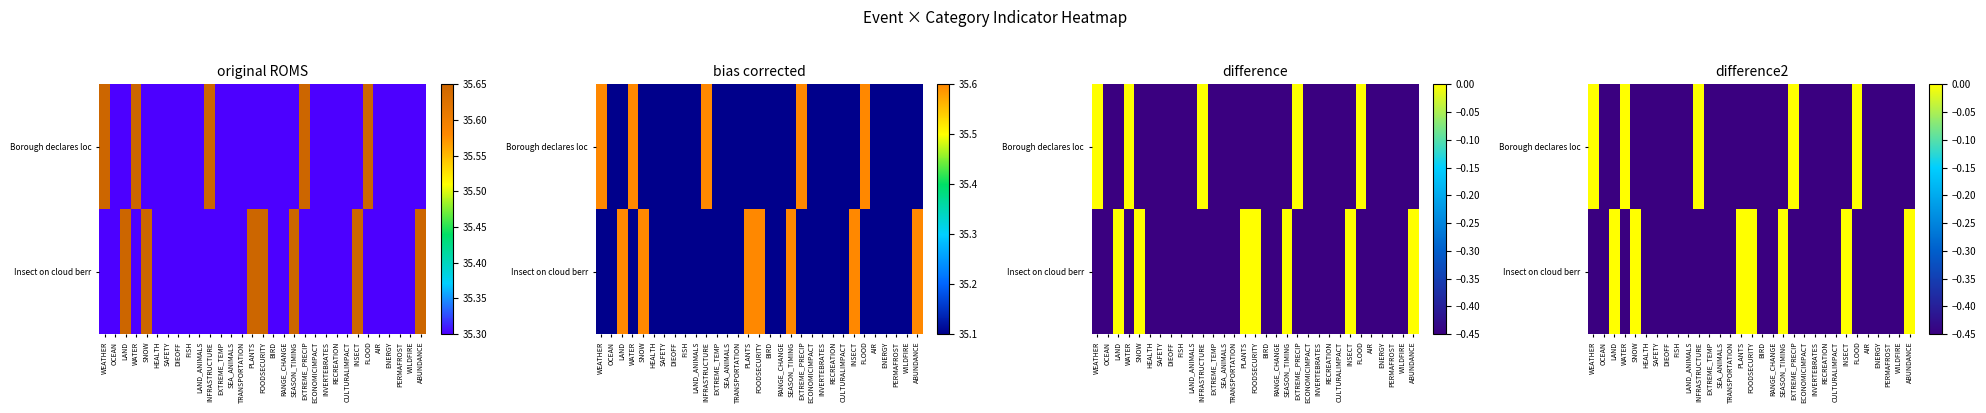

What is the difference between the maximum and minimum values in the Insect on cloud berr series?

0.5